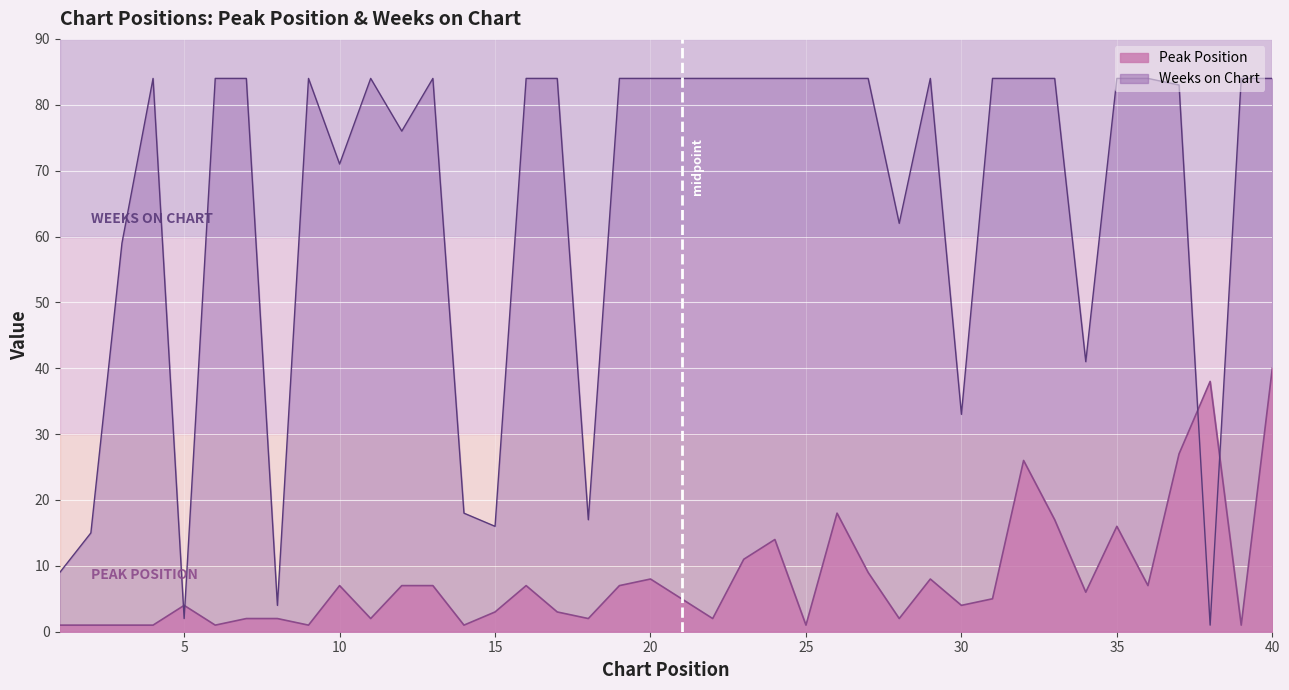

What is the sum of all Weeks on Chart values?

2607